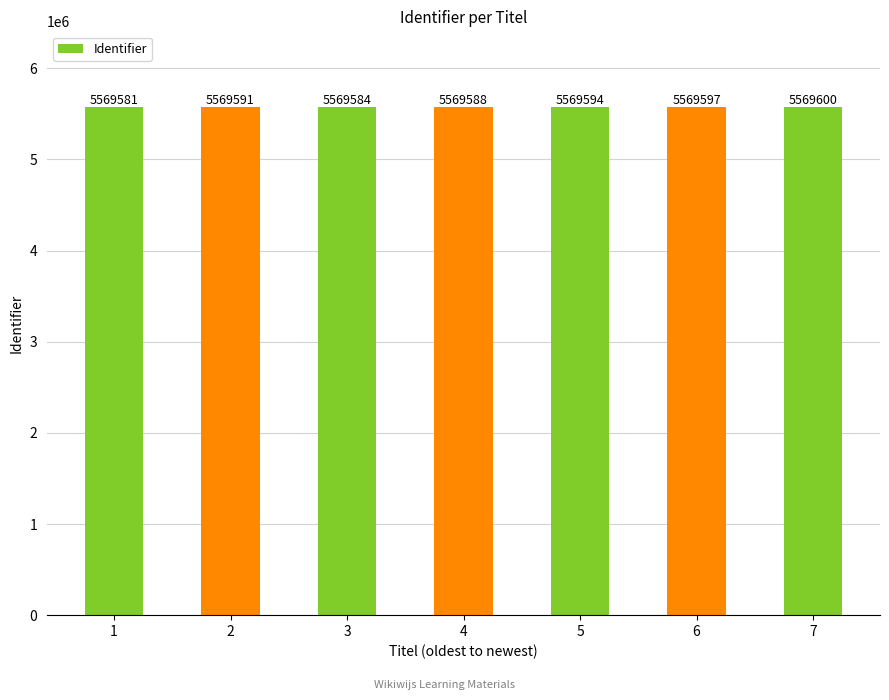

At which category does the chart reach its peak across all series?

7